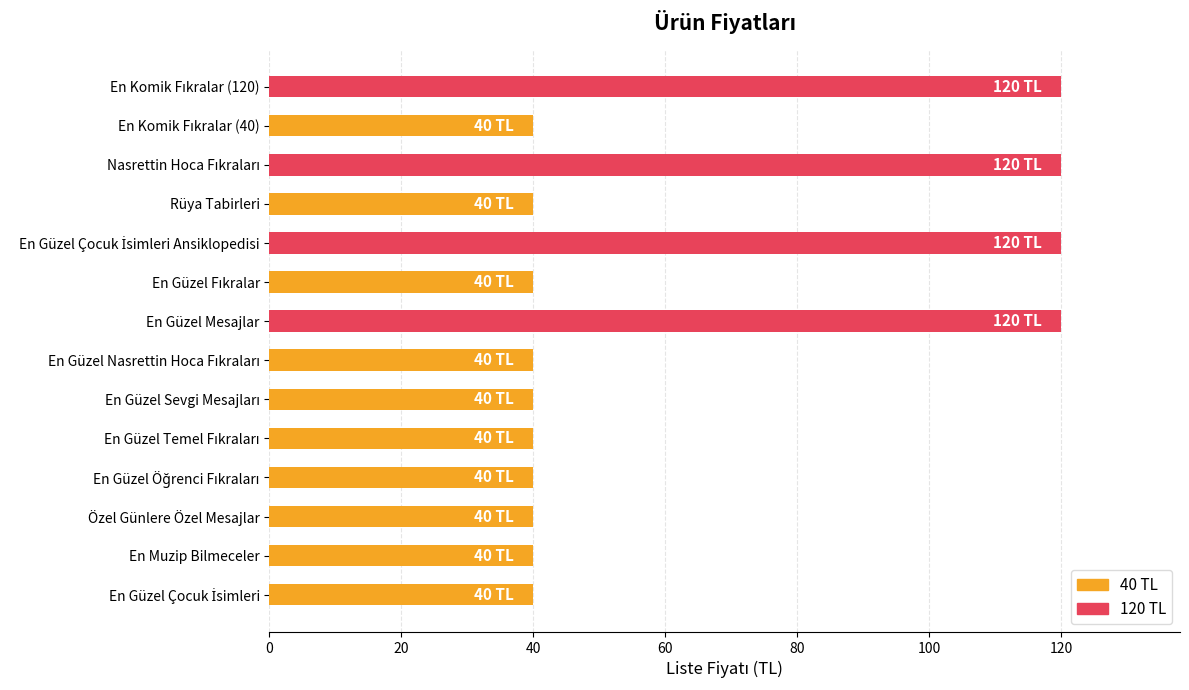

What is the sum of all values?

880